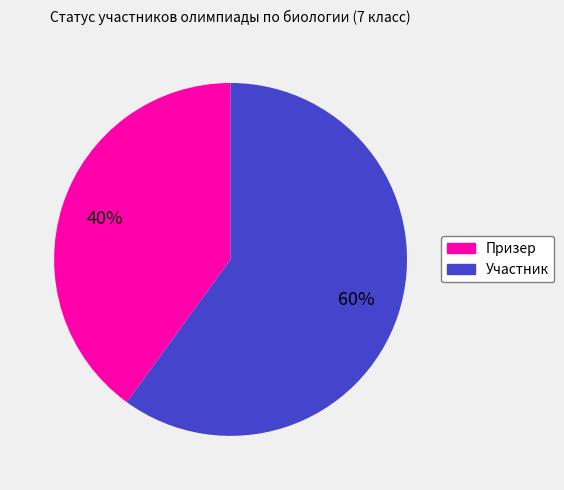

To the nearest percent, what percentage of the pie is Призер?

40%